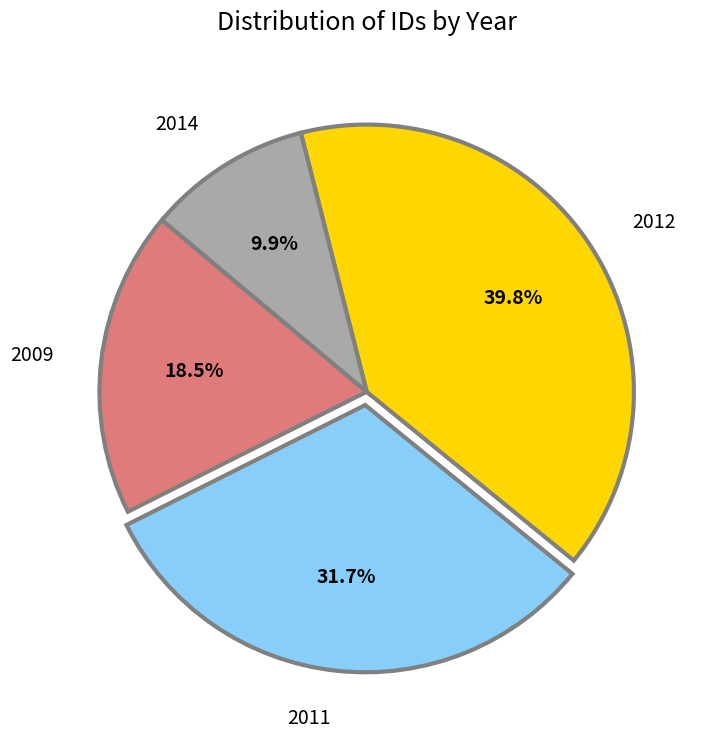

Combined, do 2012 and 2009 account for over 50%?

Yes